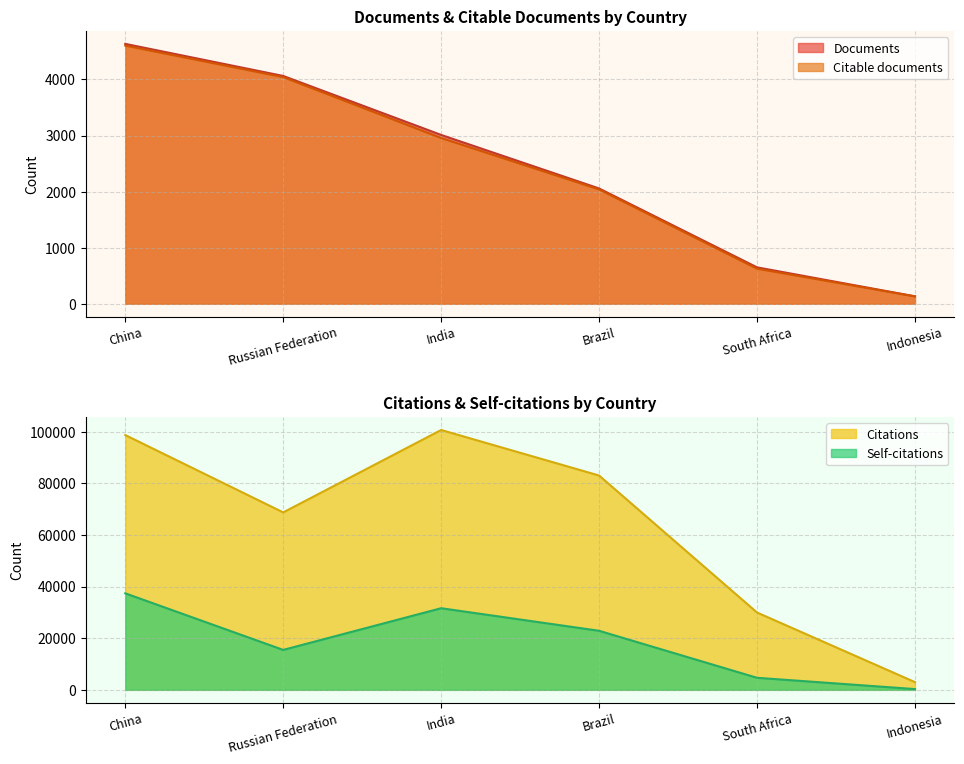

The value of Self-citations at Brazil is 35369. True or false?

False